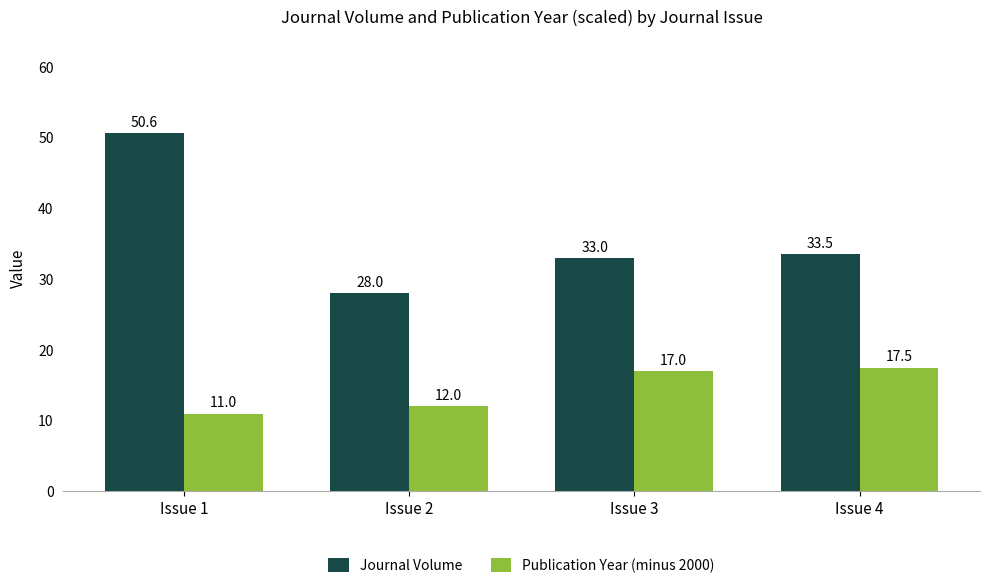

List the series in order of their overall mean, highest first.

Journal Volume, Publication Year (minus 2000)